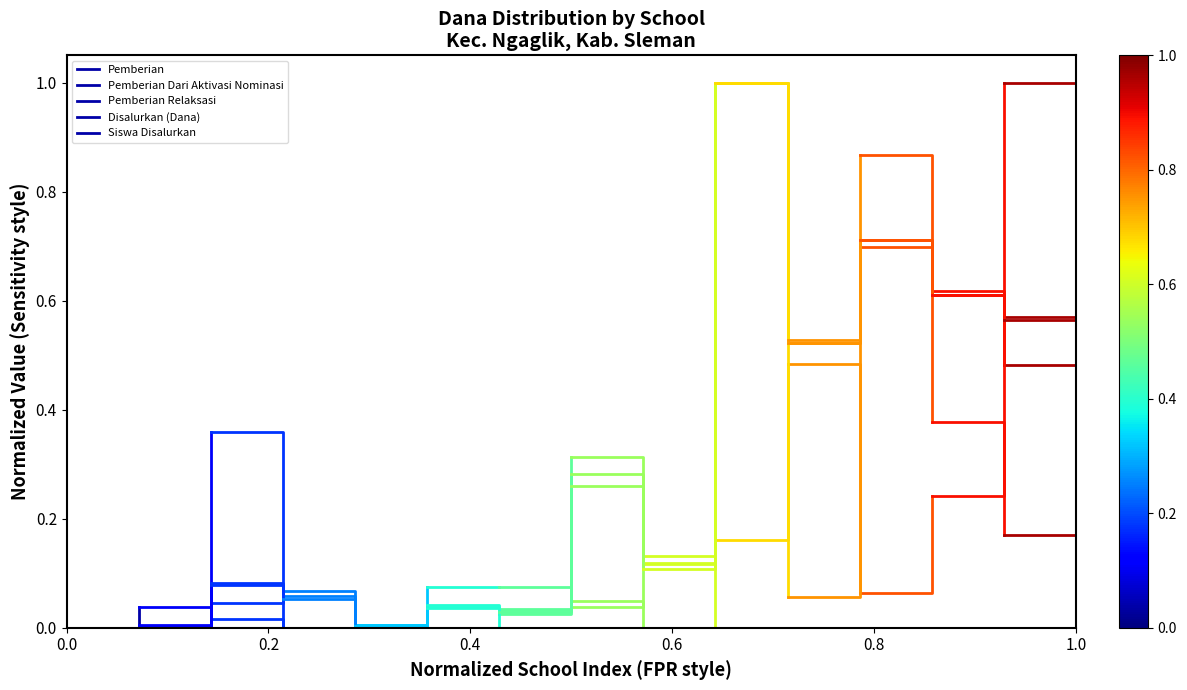

Does the chart have visible grid lines?

No